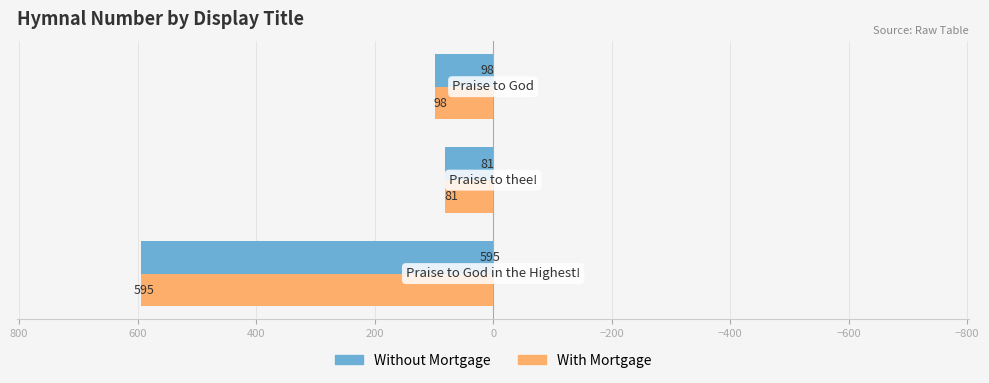

What are all the series names shown in the legend?

Without Mortgage, With Mortgage